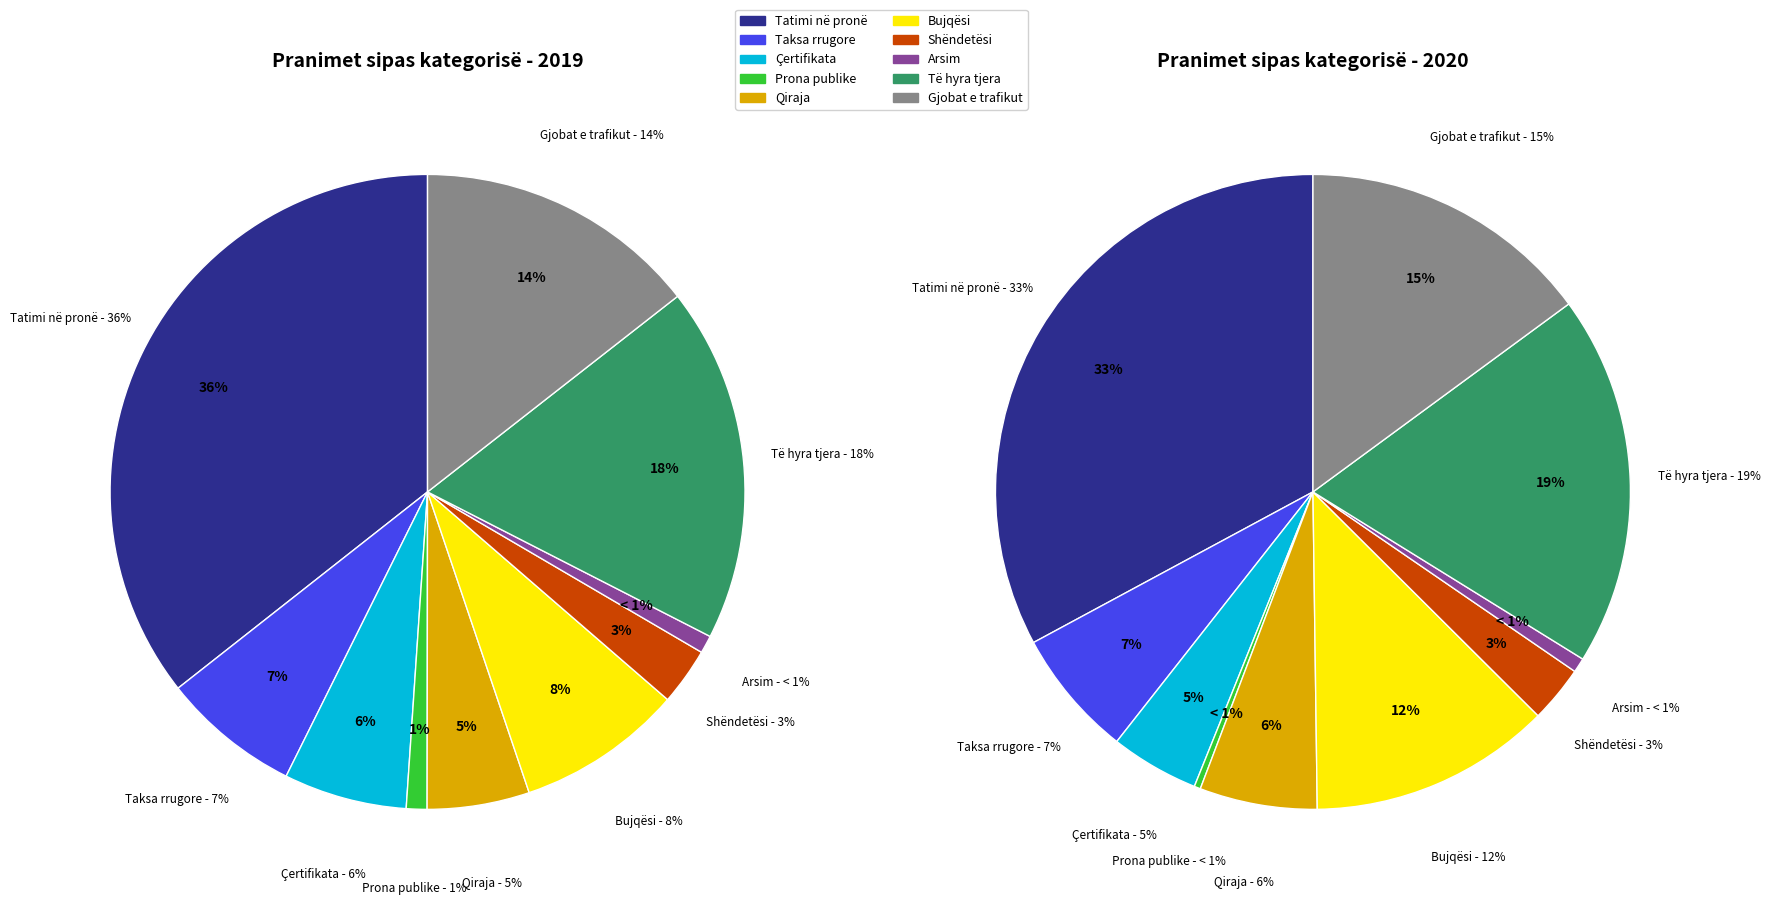

Is there any slice that represents more than half of the pie?

No